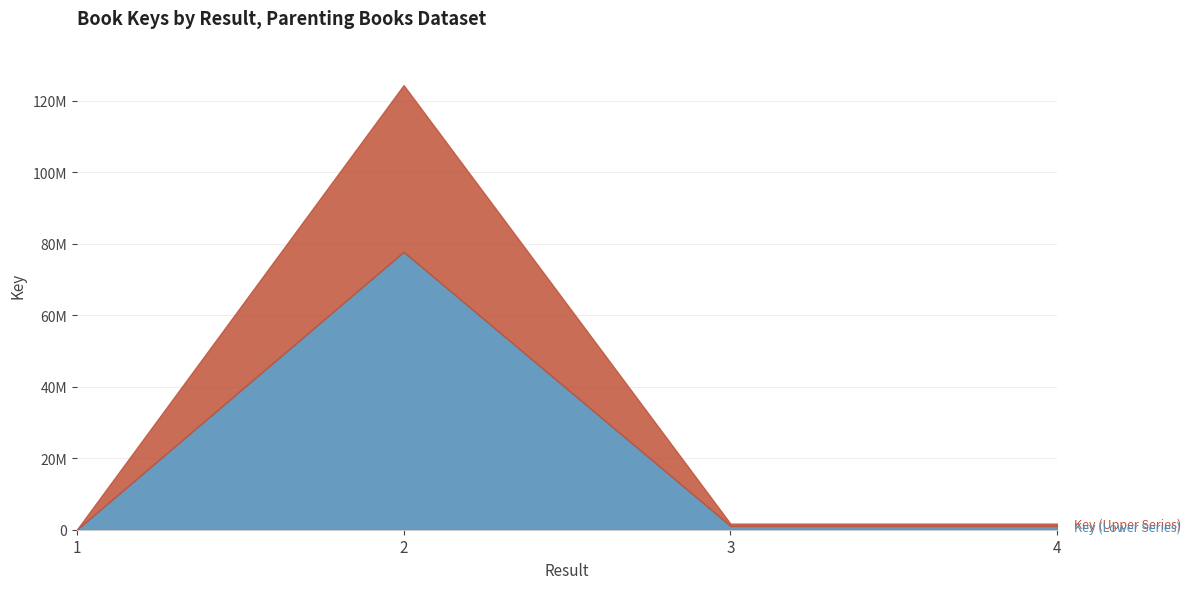

At which label is Key (Lower Series) closest to 38849241?

4